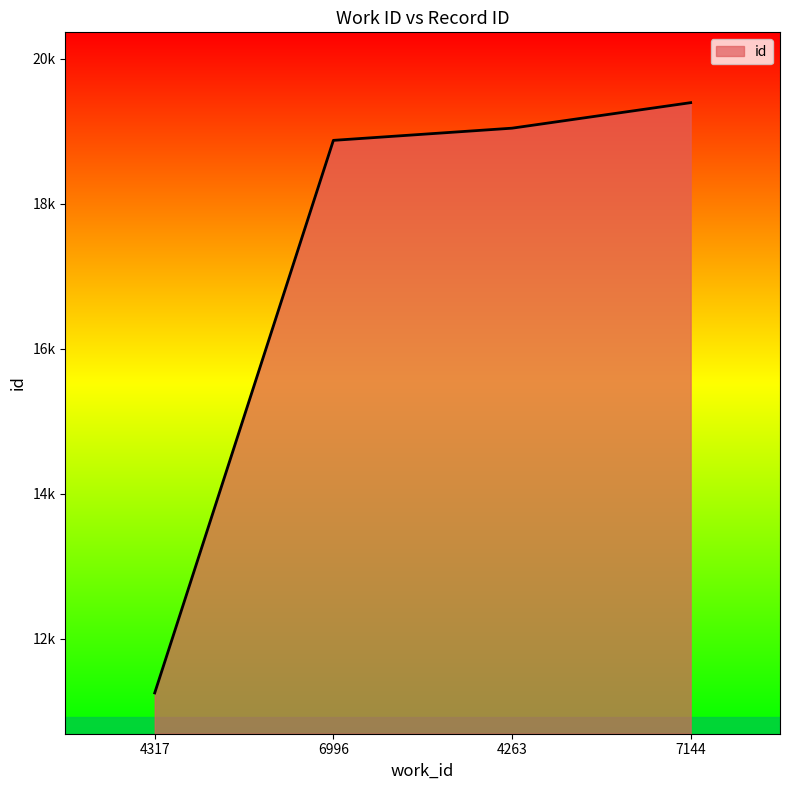

What is the difference between the values at 4317 and 4263?

7787